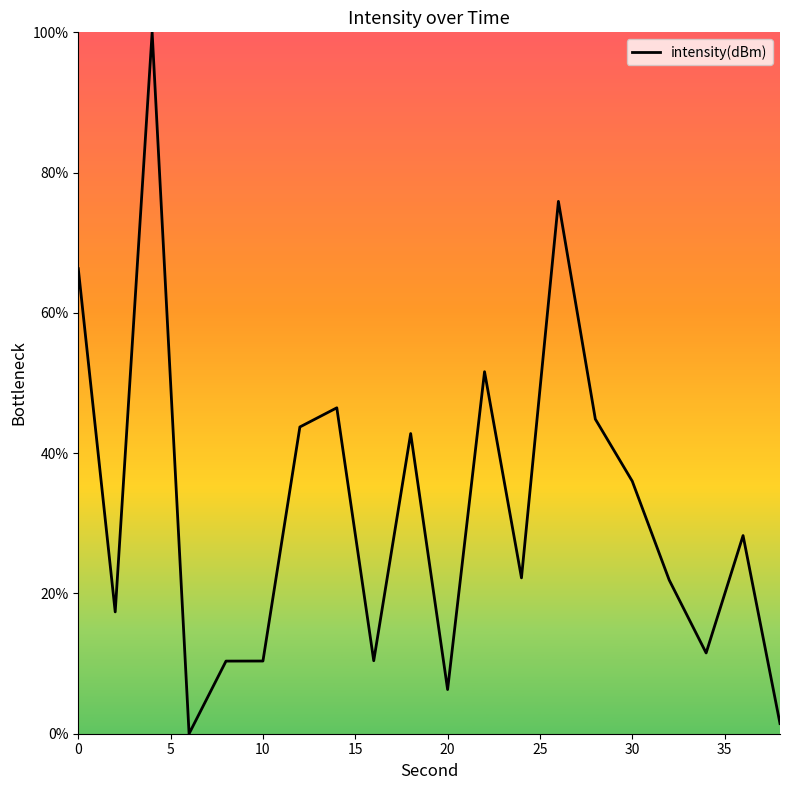

What is the greatest value displayed?

100.0